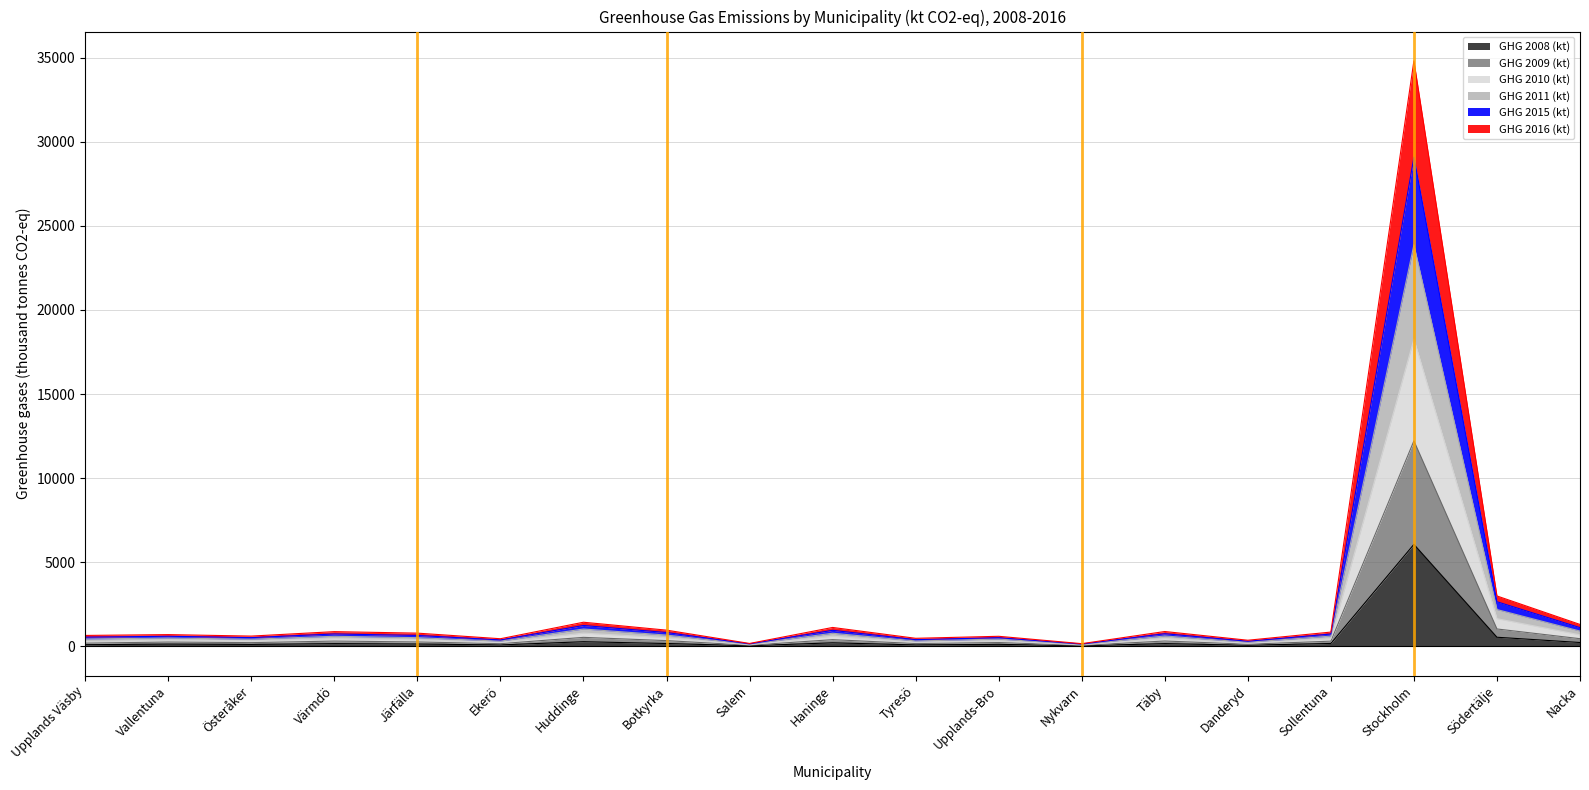

How many distinct data groups are displayed?

6